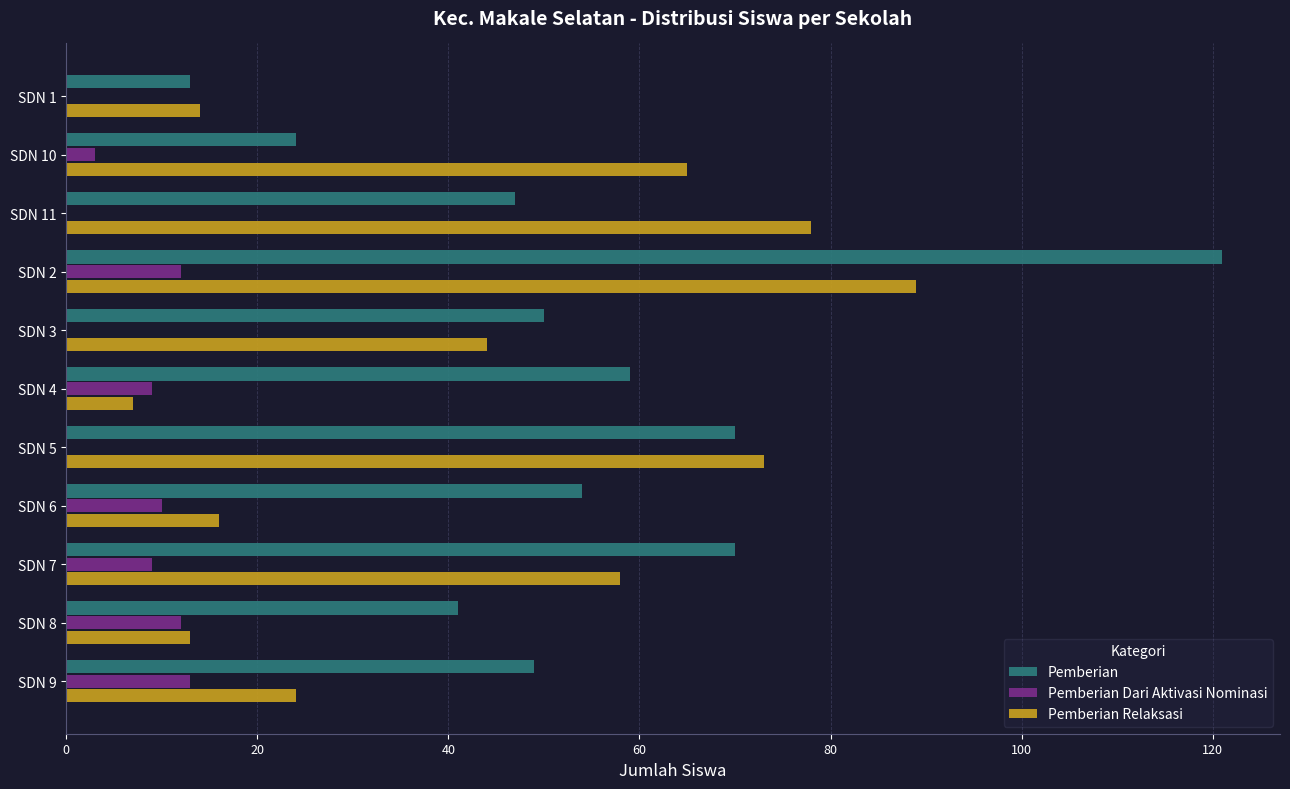

At which category does the chart reach its peak across all series?

SDN 2